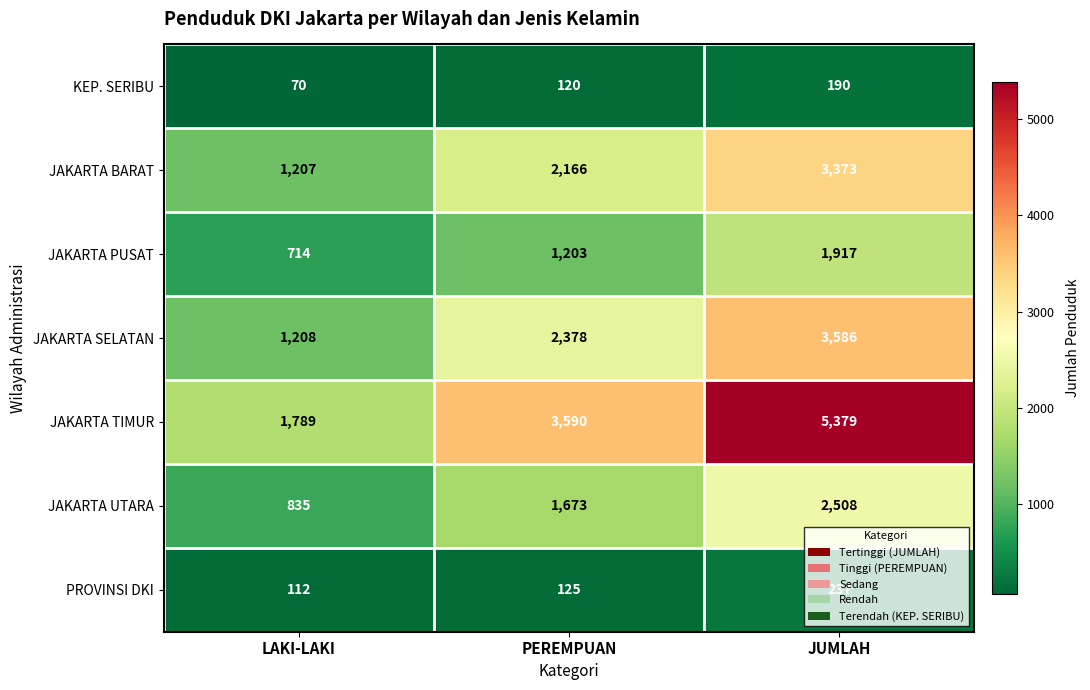

Which series has the widest spread of values?

JAKARTA TIMUR